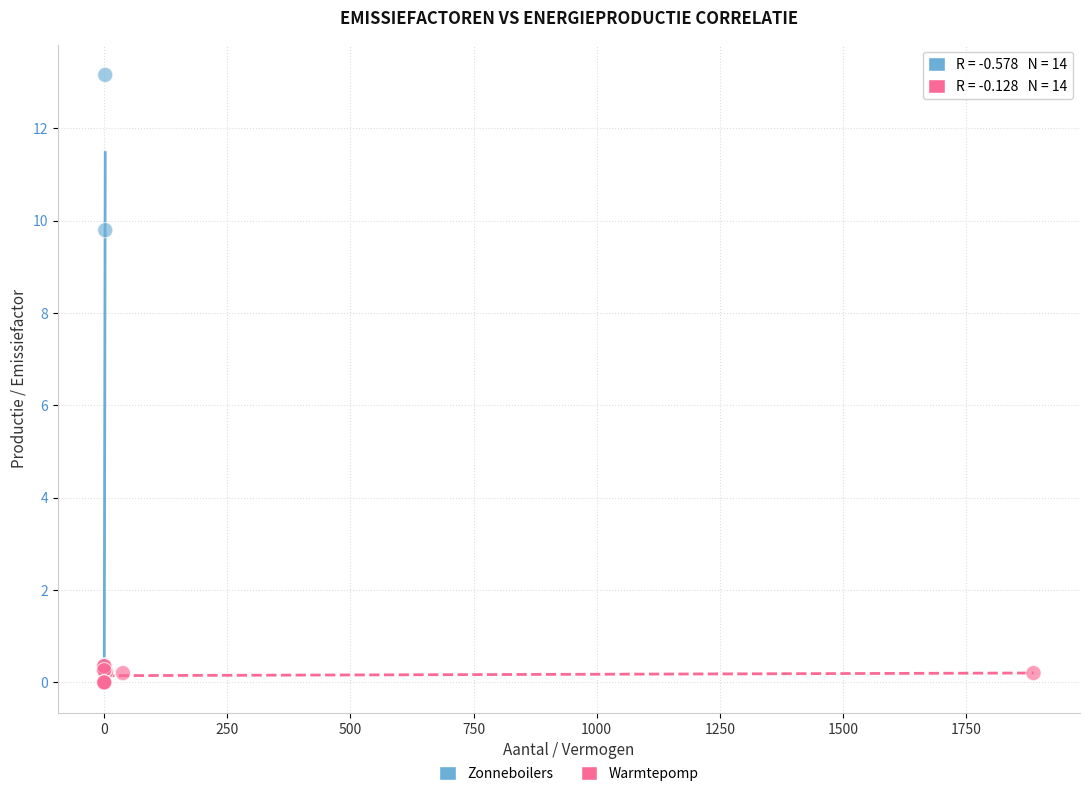

Which series contains the highest Y value?

Zonneboilers